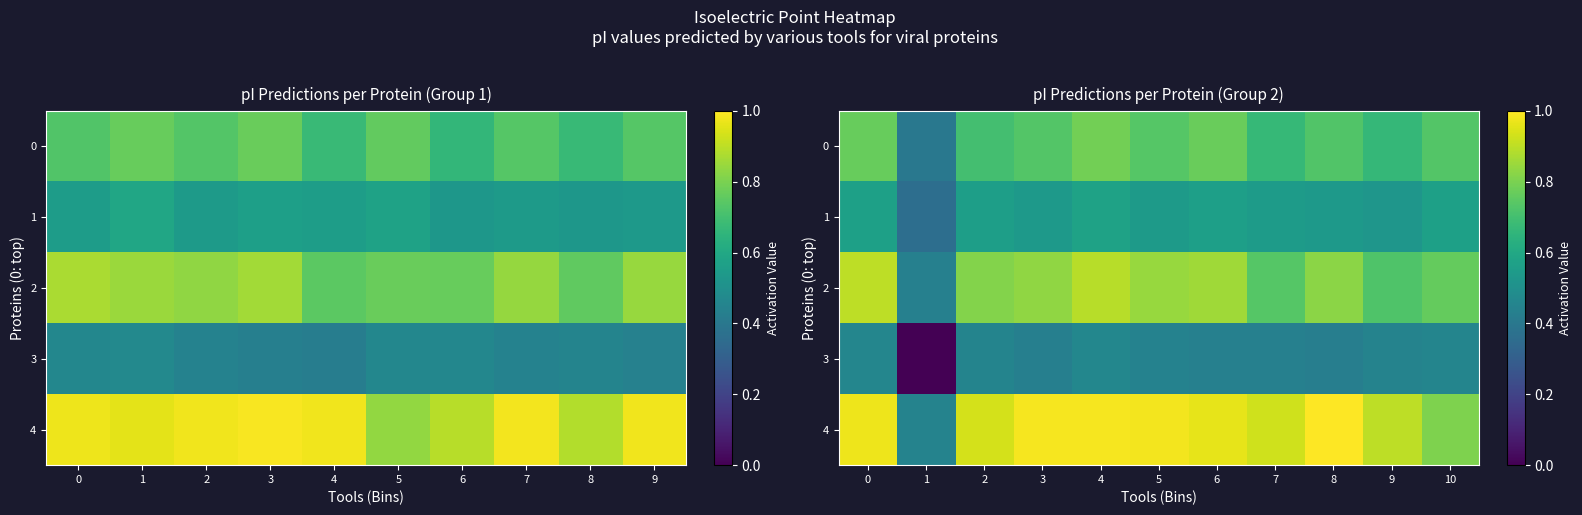

Between 8 and 3, which is larger?

3